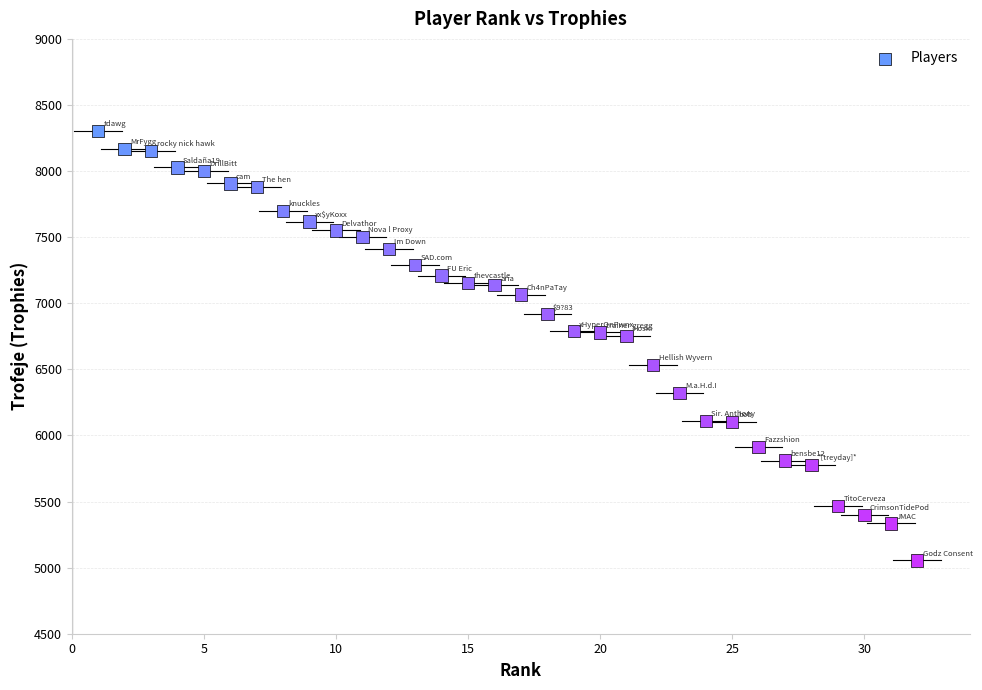

What is the range of X values (max minus min)?

31